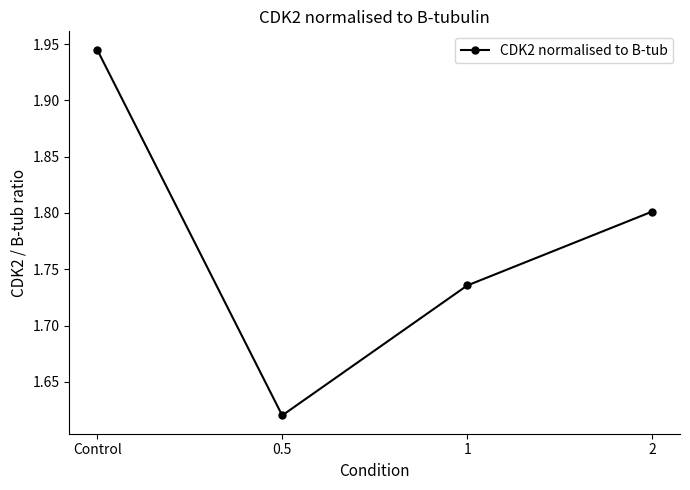

List the labels in order of value, largest first.

Control, 2, 1, 0.5